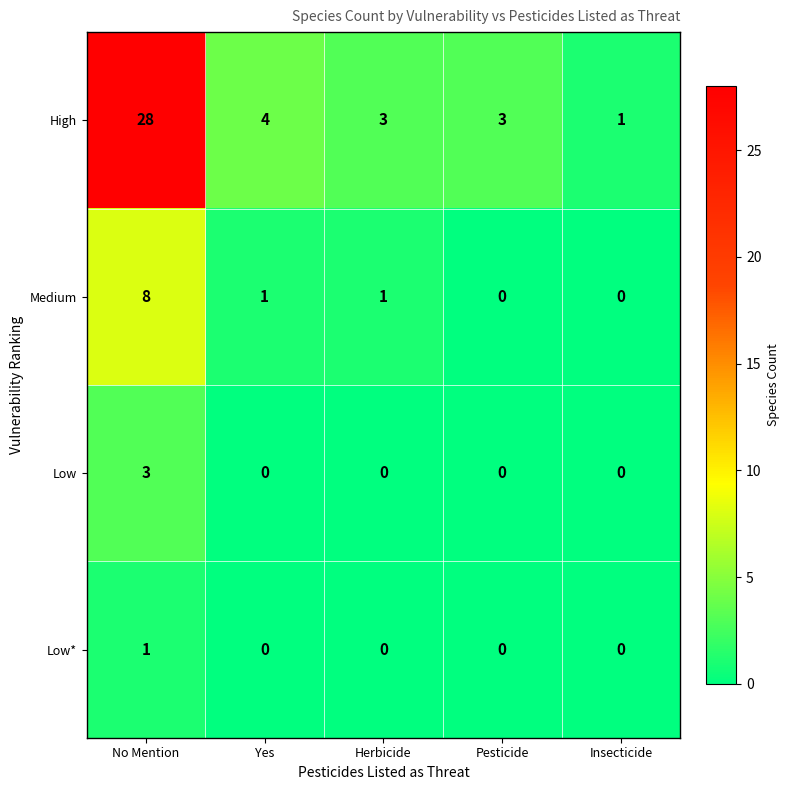

Which category has the highest value across all series?

No Mention